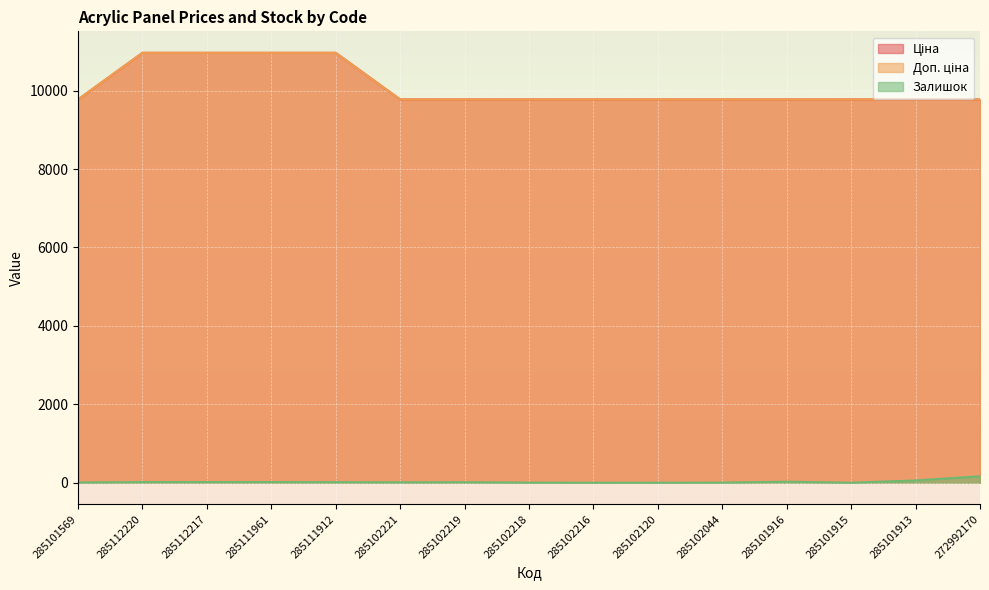

True or false: Ціна and Залишок cross at least once.

False